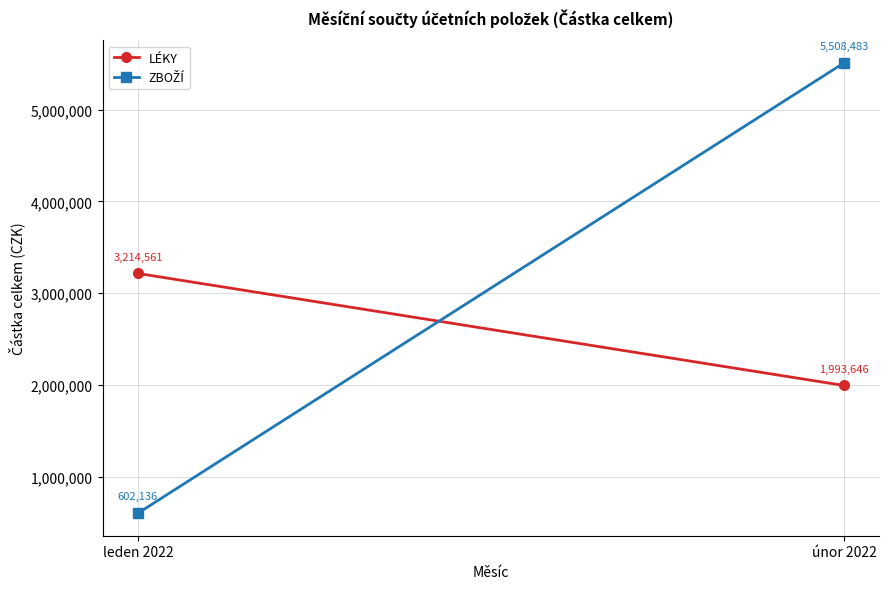

What is the average value of the ZBOŽÍ series?

3055309.6